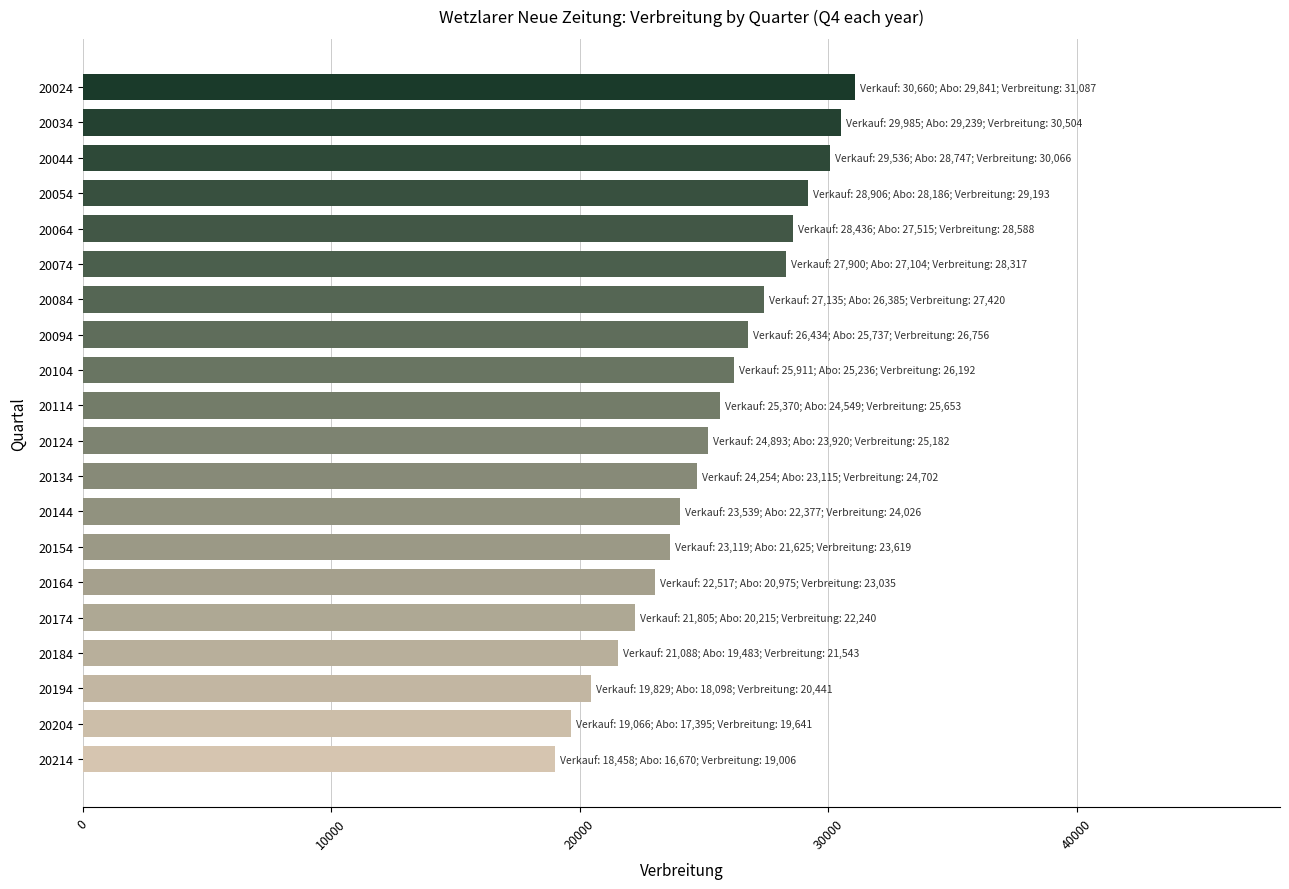

Reading top to bottom, extract all data points from this chart.

20024=31087	20034=30504	20044=30066	20054=29193	20064=28588	20074=28317	20084=27420	20094=26756	20104=26192	20114=25653	20124=25182	20134=24702	20144=24026	20154=23619	20164=23035	20174=22240	20184=21543	20194=20441	20204=19641	20214=19006